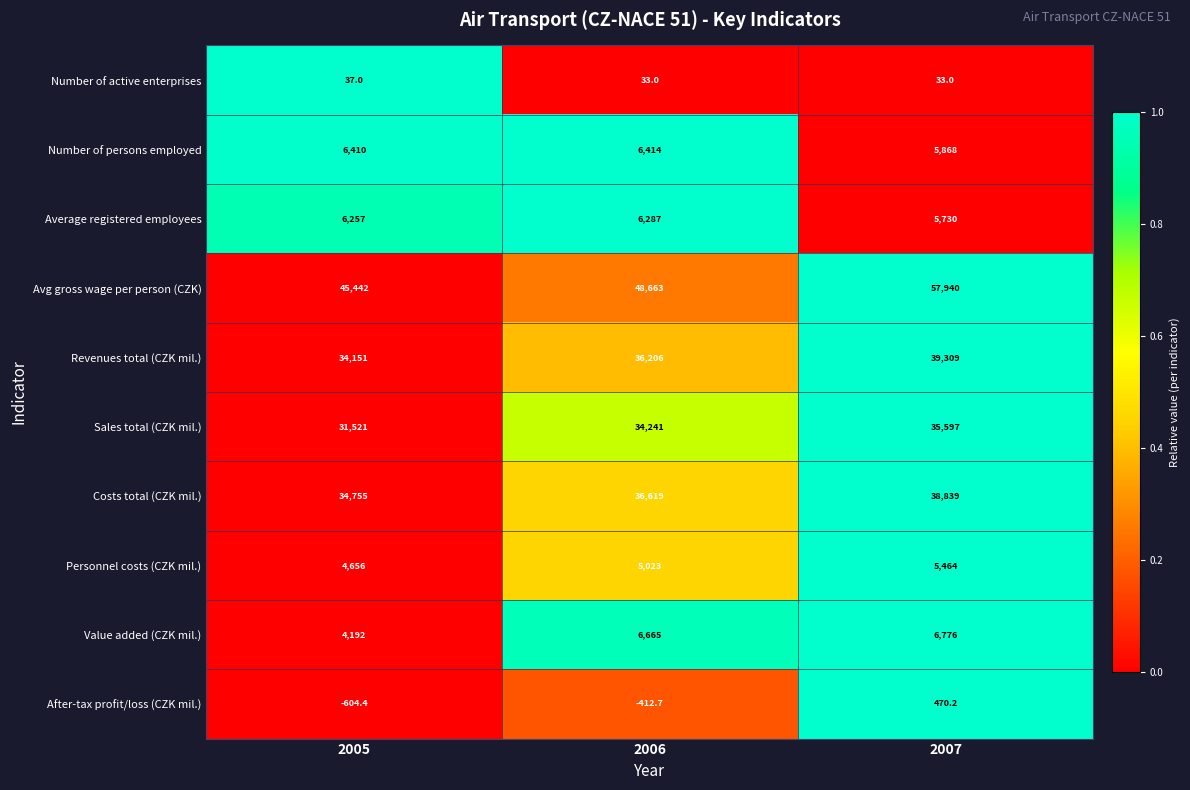

What is the sum of all Value added (CZK mil.) values?

17633.0